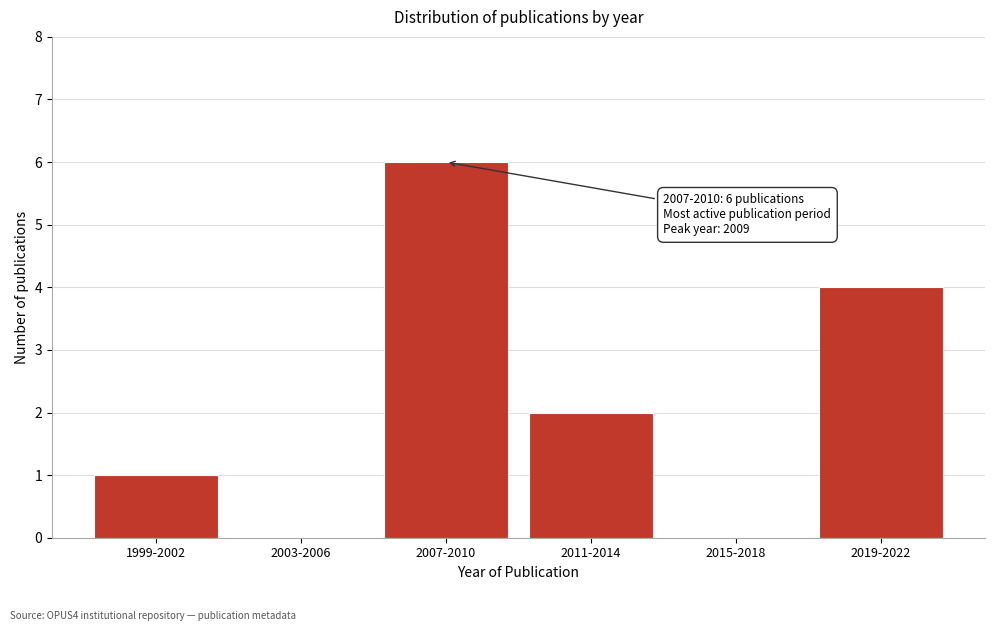

Reading right to left, what are all the values shown in this chart?

2019-2022=4	2015-2018=0	2011-2014=2	2007-2010=6	2003-2006=0	1999-2002=1